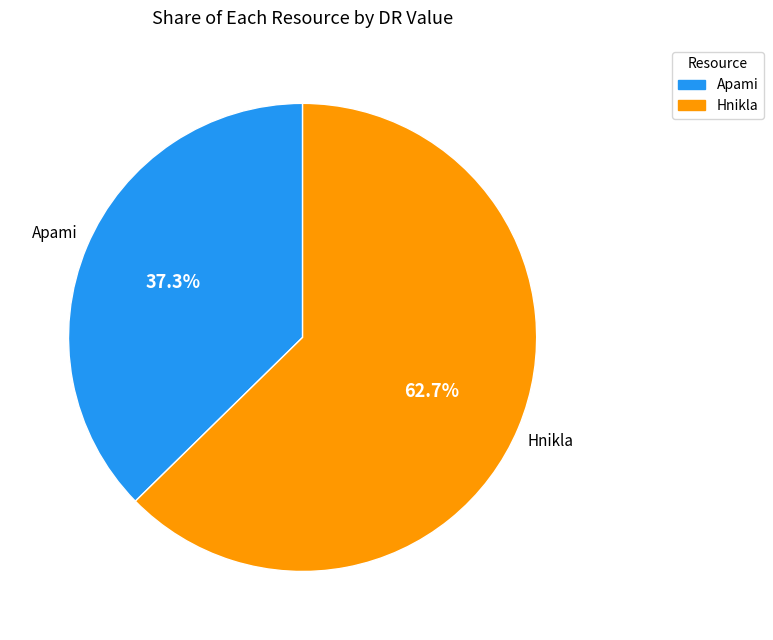

What is the largest slice in the pie chart?

Hnikla